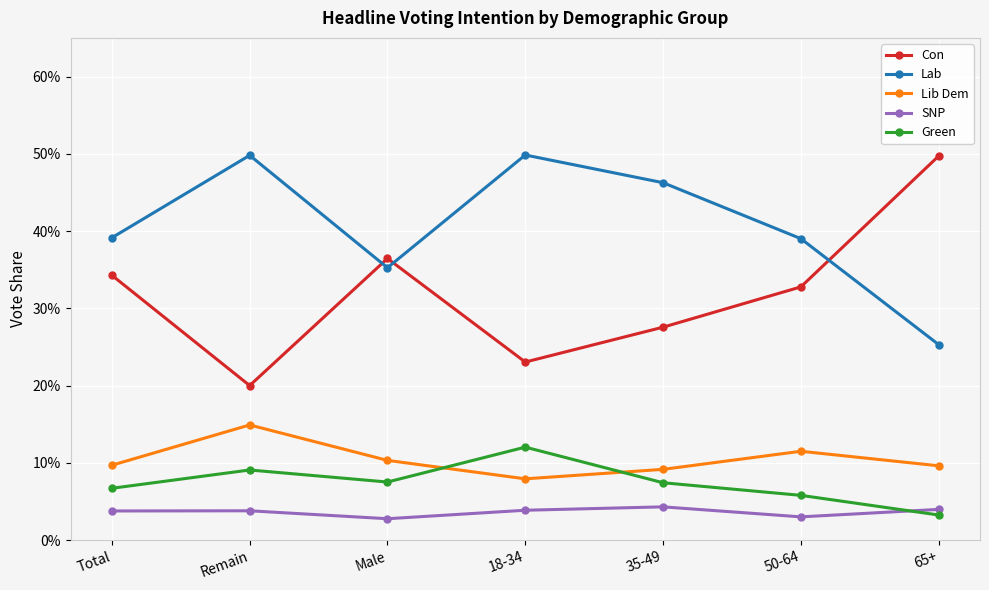

The Con series shows 0.2 at 18-34. True or false?

True